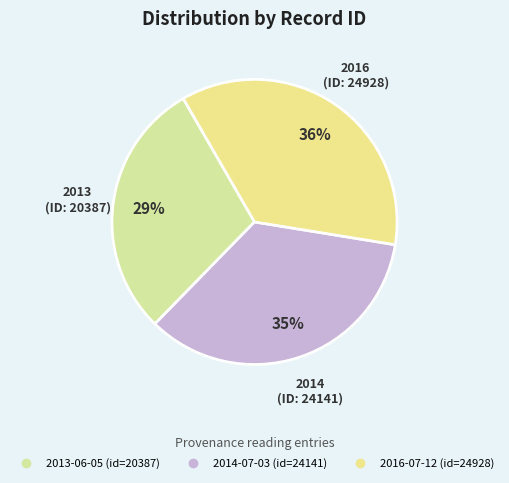

Is there any slice that represents more than half of the pie?

No